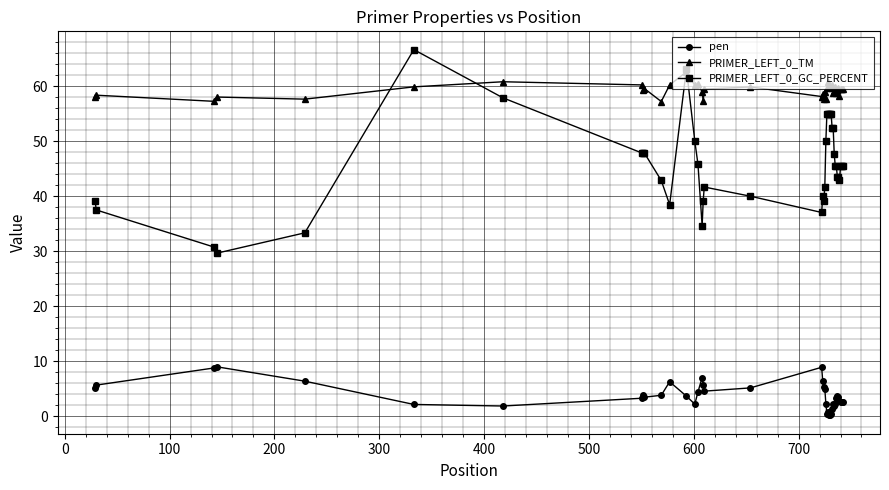

What is the average value of the pen series?

3.7